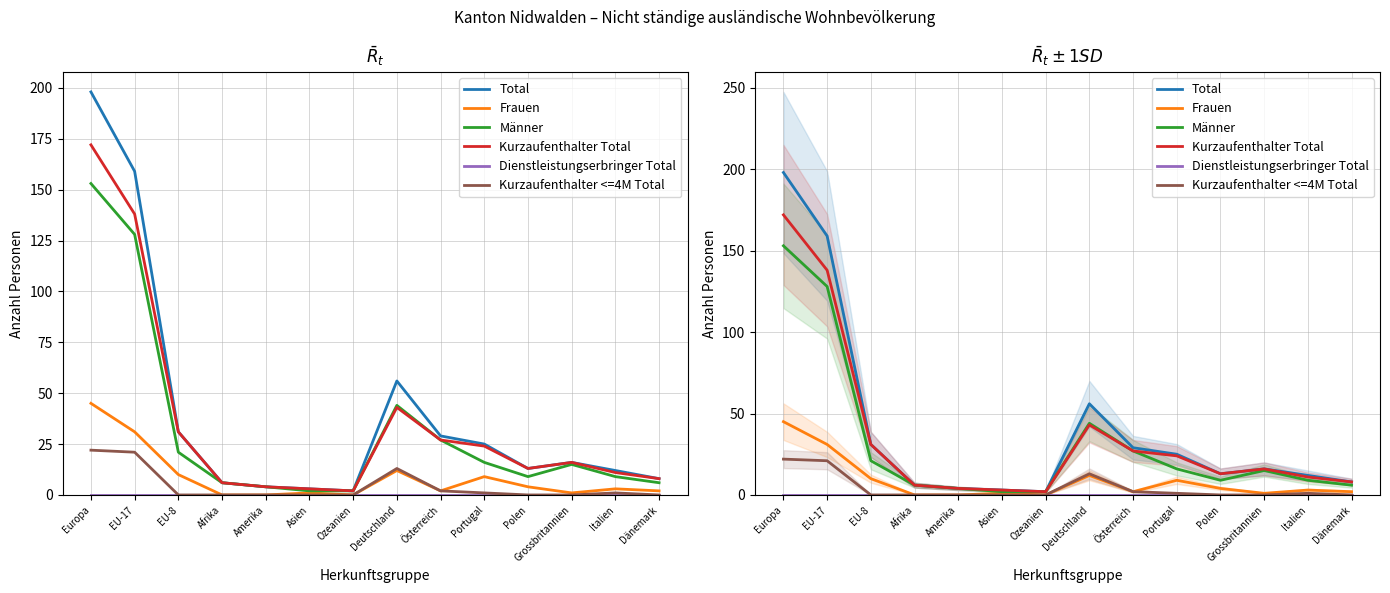

At which label is Frauen closest to 22?

EU-17